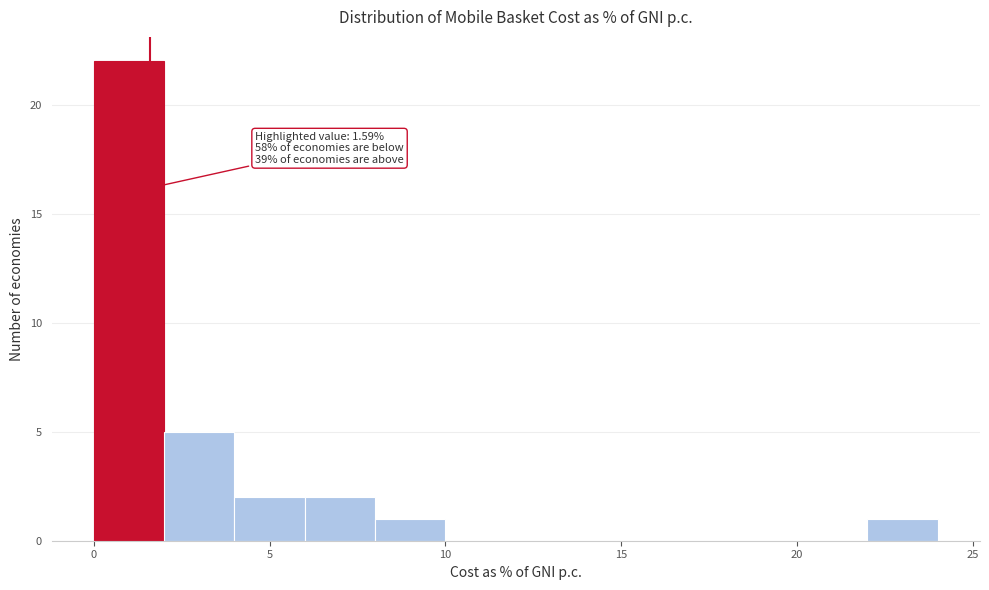

Over which range of the x-axis is the bar tallest?

0 to 2